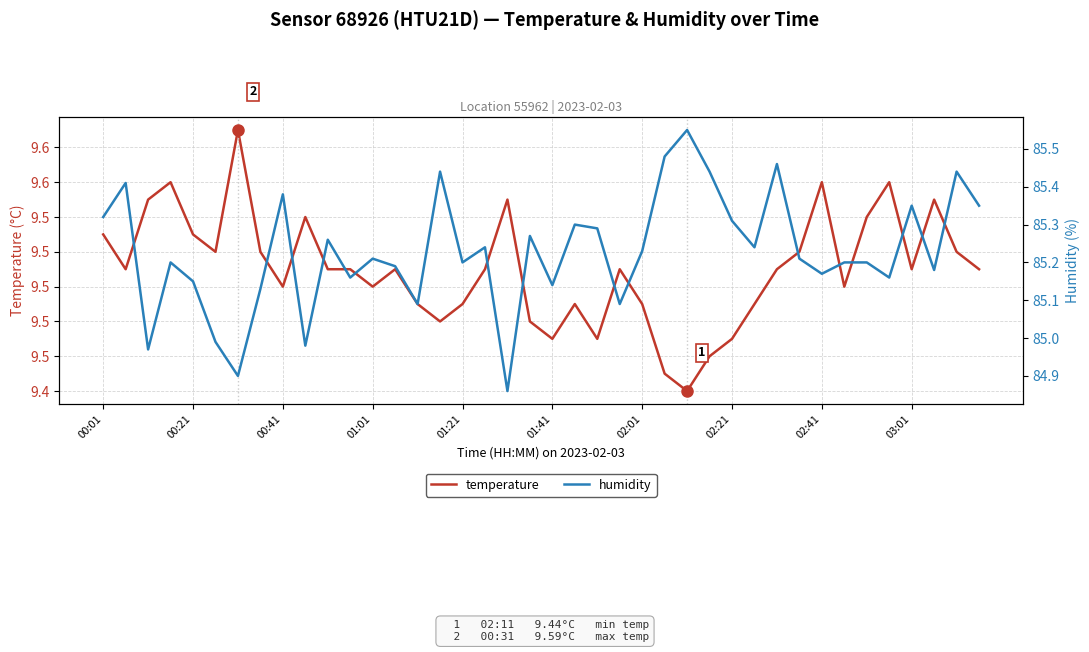

How many lines are shown in the chart?

2